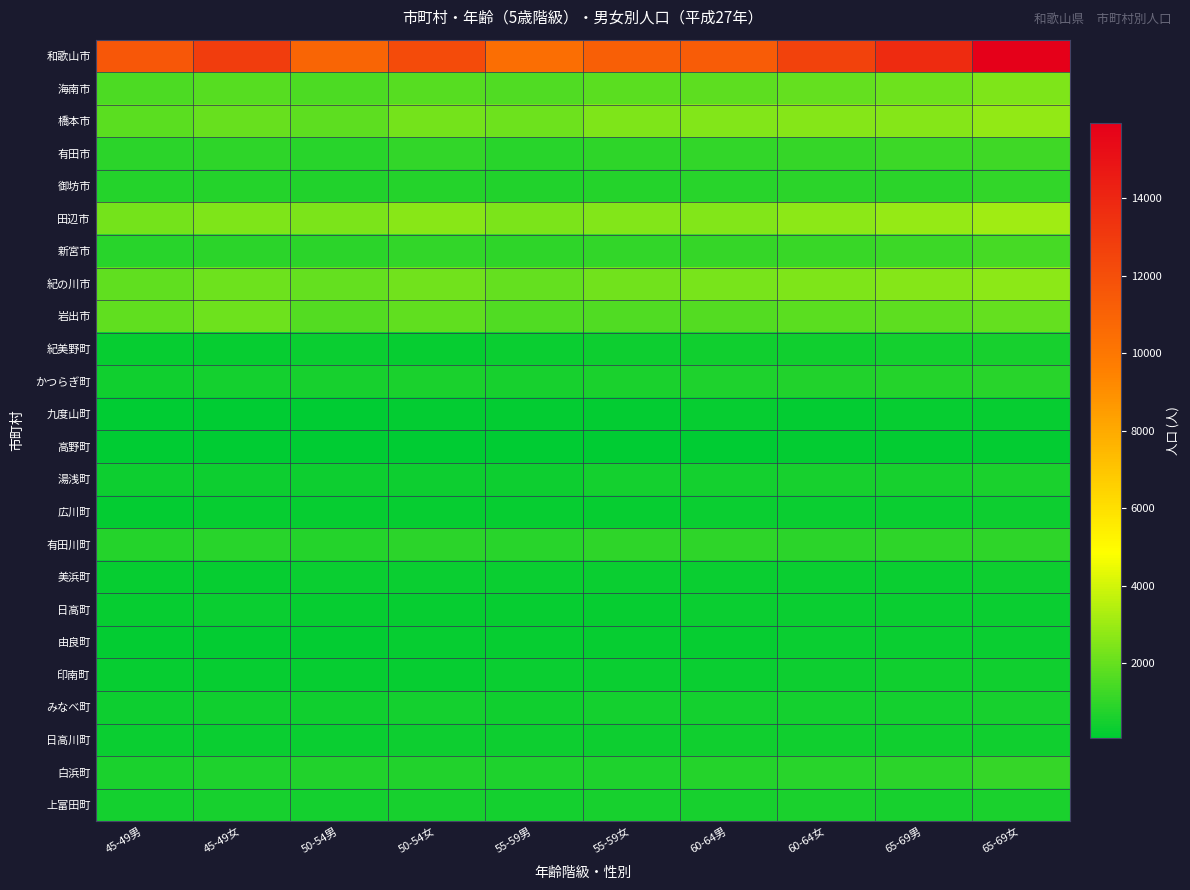

Count the number of categories in the chart.

10